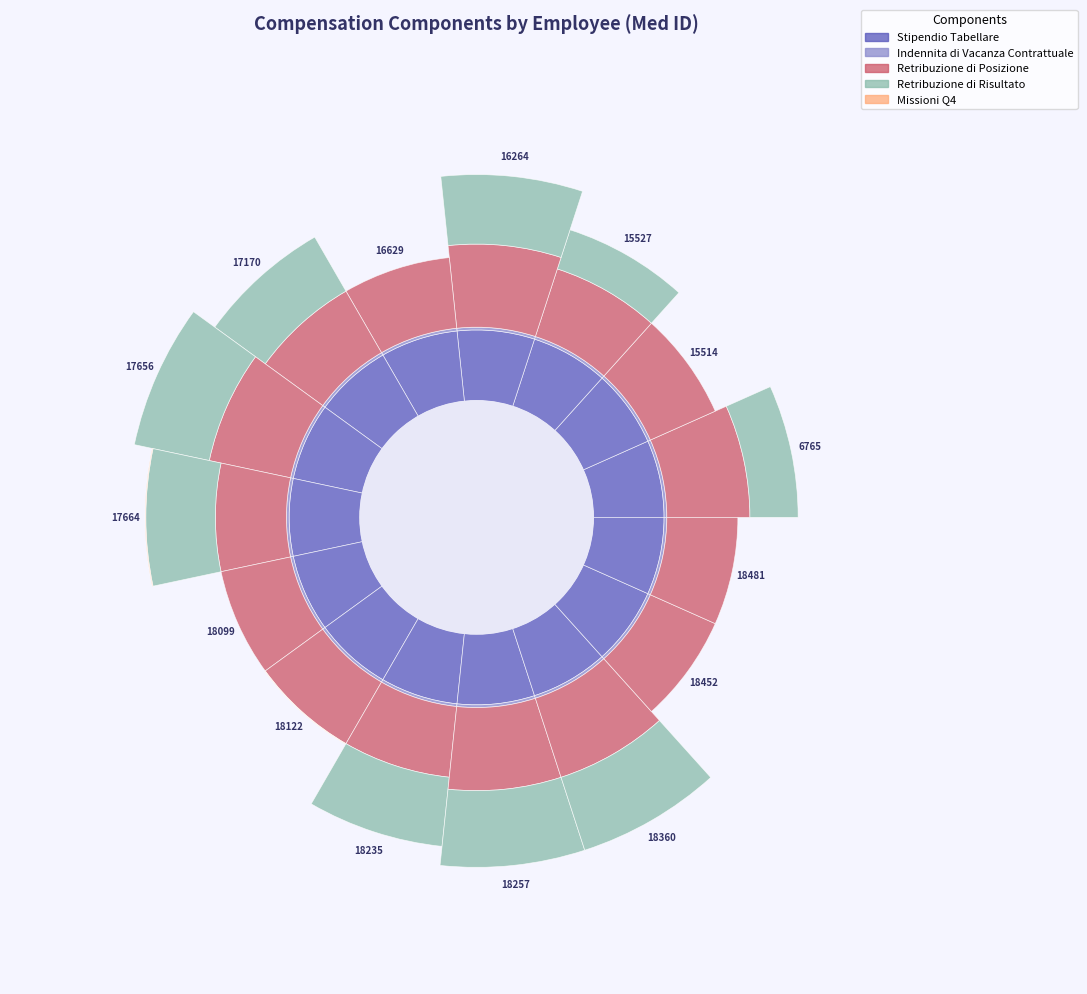

Reading right to left, list all the values displayed in this chart.

Stipendio Tabellare: 18481=47015.8	18452=47015.8	18360=47015.8	18257=47015.8	18235=47015.8	18122=47015.8	18099=47015.8	17664=47015.8	17656=47015.8	17170=47015.8	16629=47015.8	16264=47015.8	15527=47015.8	15514=47015.8	6765=47015.8
Indennita di Vacanza Contrattuale: 18481=1809.9	18452=1809.9	18360=1809.9	18257=1809.9	18235=1809.9	18122=1809.9	18099=1809.9	17664=1809.9	17656=1809.9	17170=1809.9	16629=1809.9	16264=1809.9	15527=1809.9	15514=1809.9	6765=1809.9
Retribuzione di Posizione: 18481=47189.5	18452=47189.5	18360=55189.6	18257=55189.6	18235=47189.5	18122=47189.5	18099=47189.5	17664=47189.5	17656=55189.6	17170=47189.5	16629=47189.5	16264=55189.6	15527=47189.5	15514=47189.5	6765=55189.6
Retribuzione di Risultato: 18481=0.0	18452=0.0	18360=50889.0	18257=50889.0	18235=46181.6	18122=0.0	18099=0.0	17664=46181.6	17656=50889.0	17170=41463.4	16629=0.0	16264=46181.6	15527=27309.0	15514=0.0	6765=32016.5
Missioni Q4: 18481=0.0	18452=0.0	18360=0.0	18257=0.0	18235=0.0	18122=371.3	18099=0.0	17664=493.3	17656=0.0	17170=0.0	16629=0.0	16264=0.0	15527=0.0	15514=0.0	6765=0.0